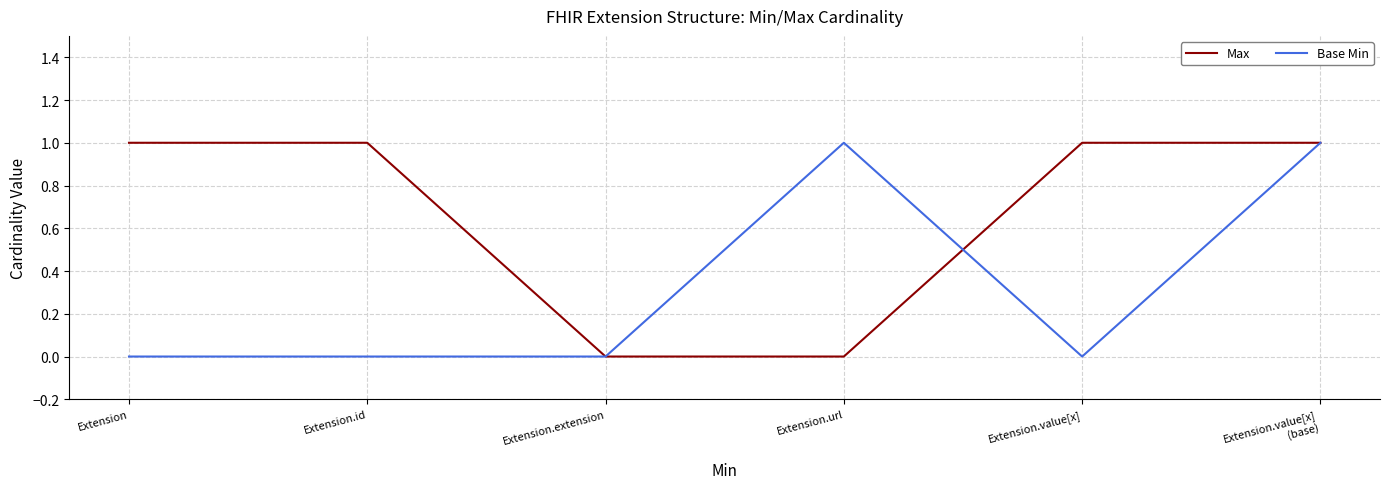

Rank the series by their average value, from highest to lowest.

Max, Base Min